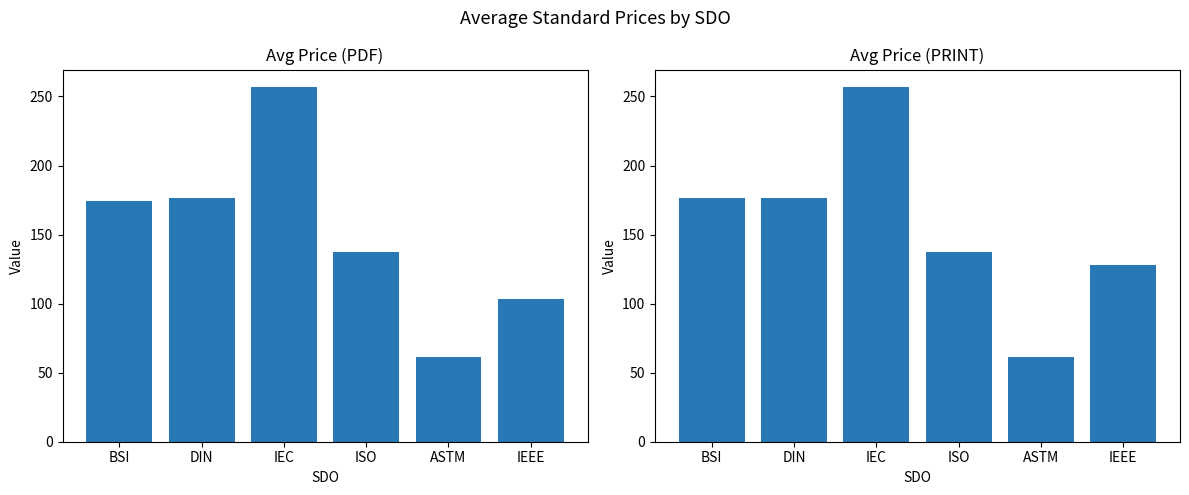

What position from the right is ASTM?

2